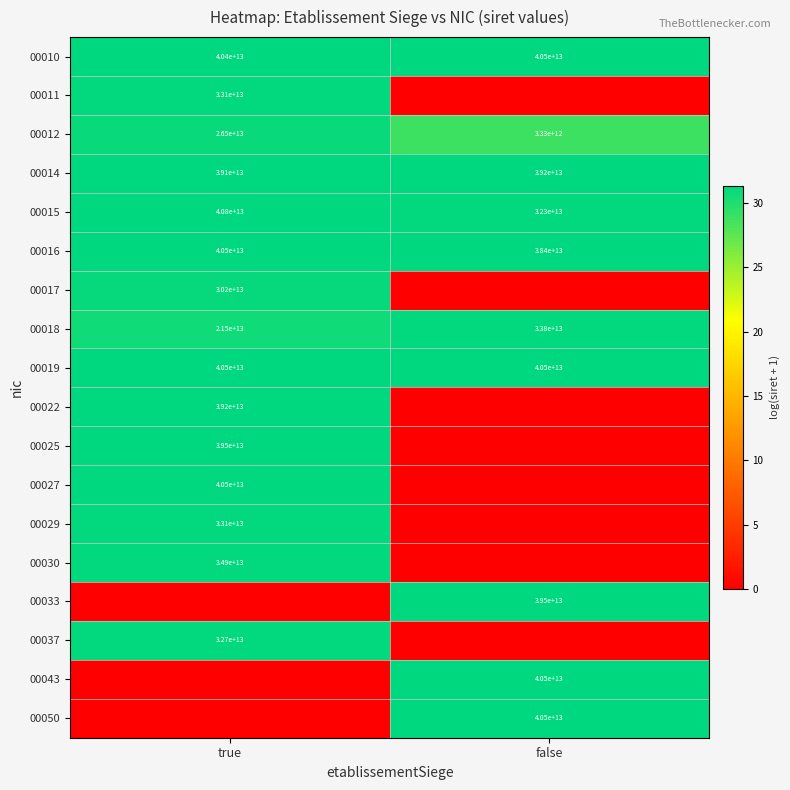

True or false: 00016 has a value of 7993995065418 at false.

False